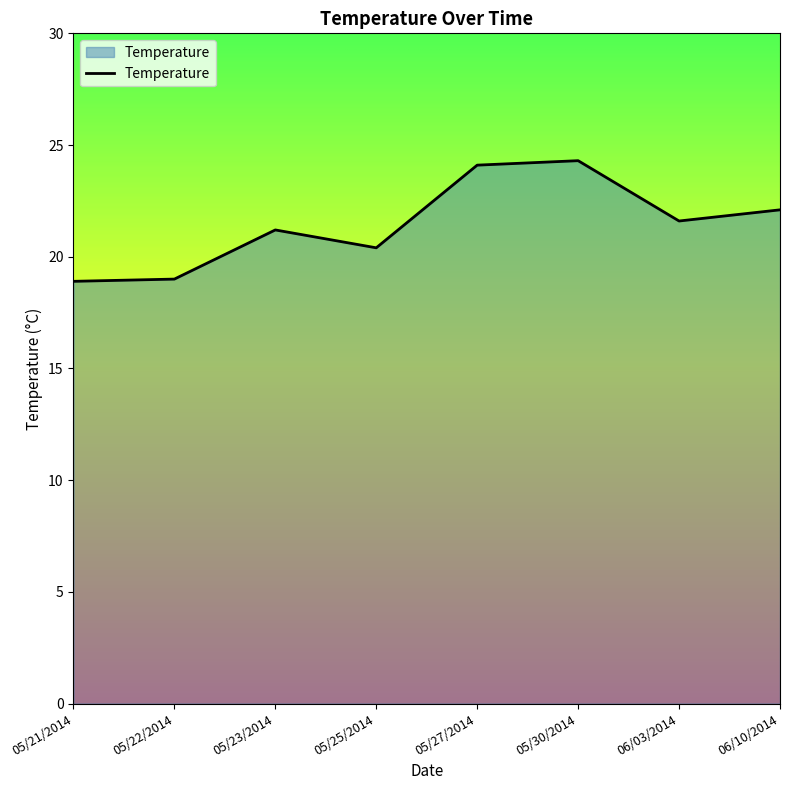

What position from the right is 06/03/2014?

2